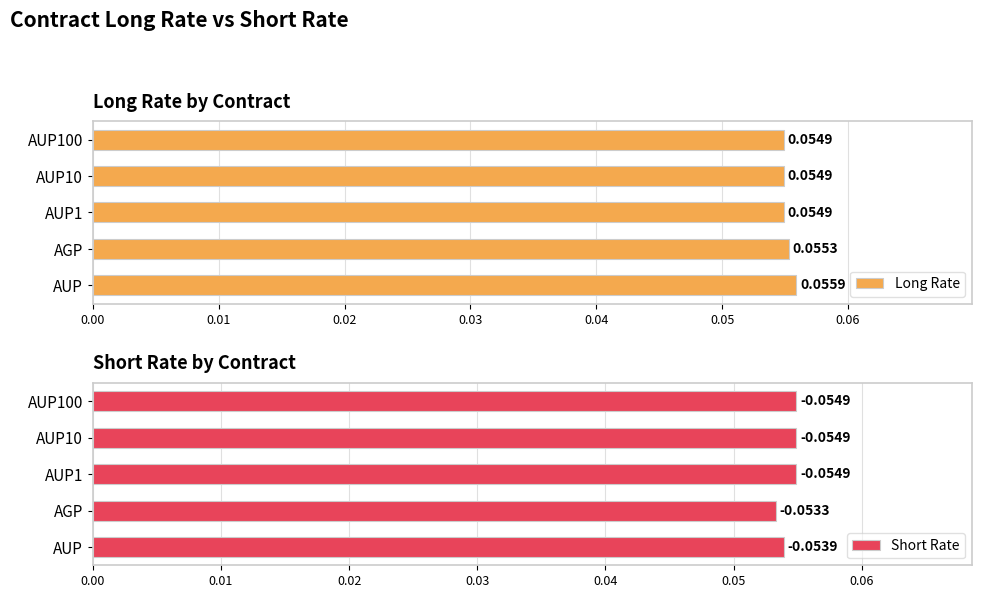

What is the minimum value for Short Rate?

0.1